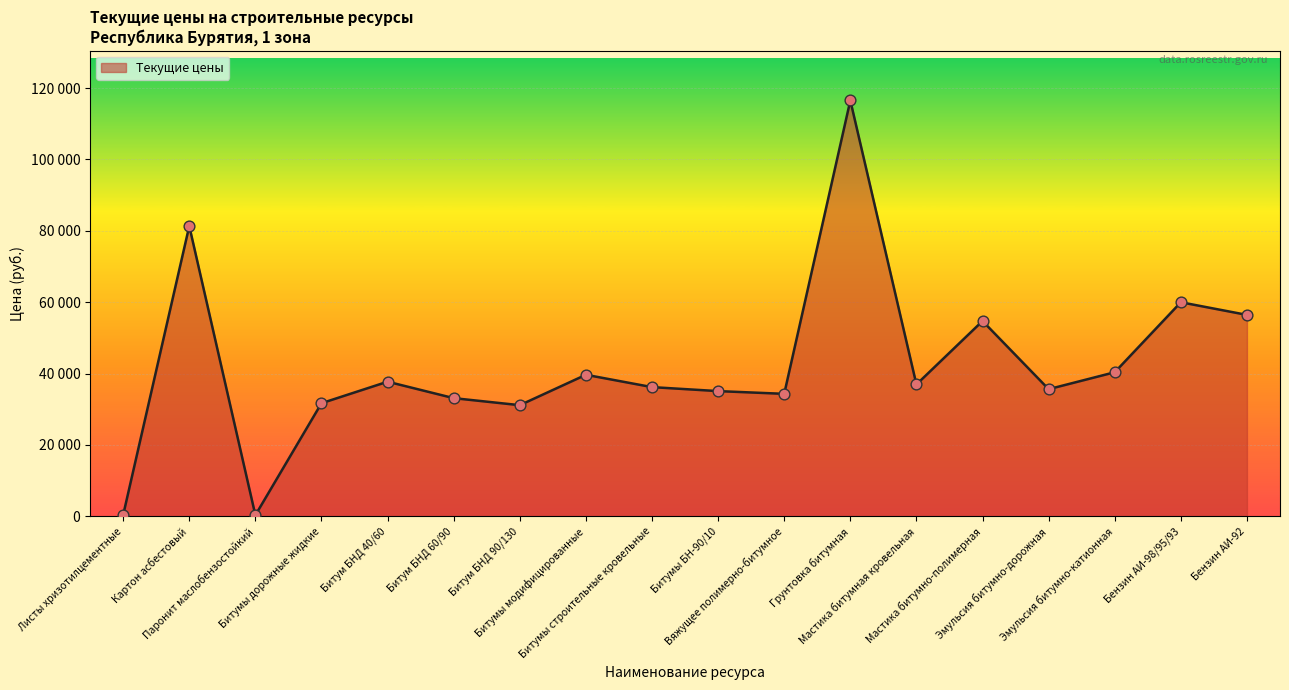

Between Эмульсия битумно-катионная and Битумы модифицированные, which is larger?

Эмульсия битумно-катионная